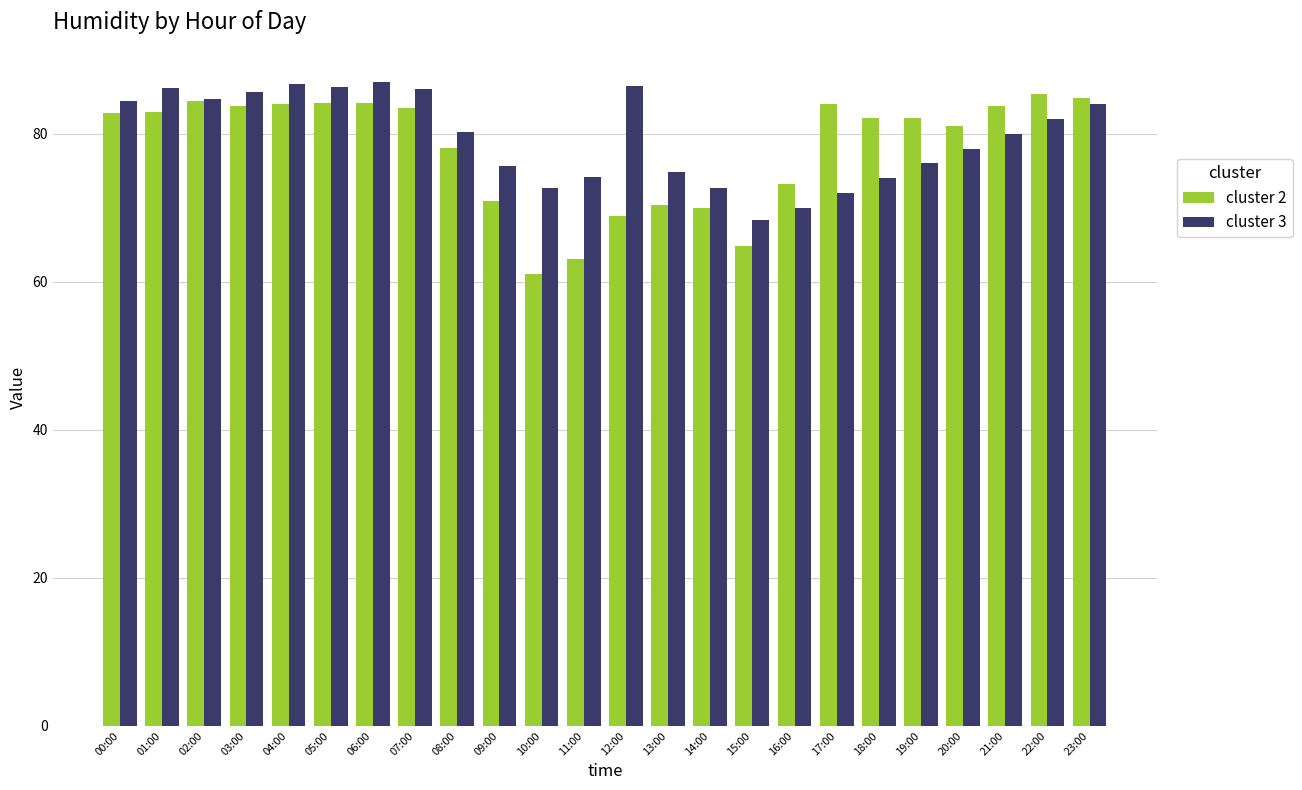

How many categories are shown in the chart?

24